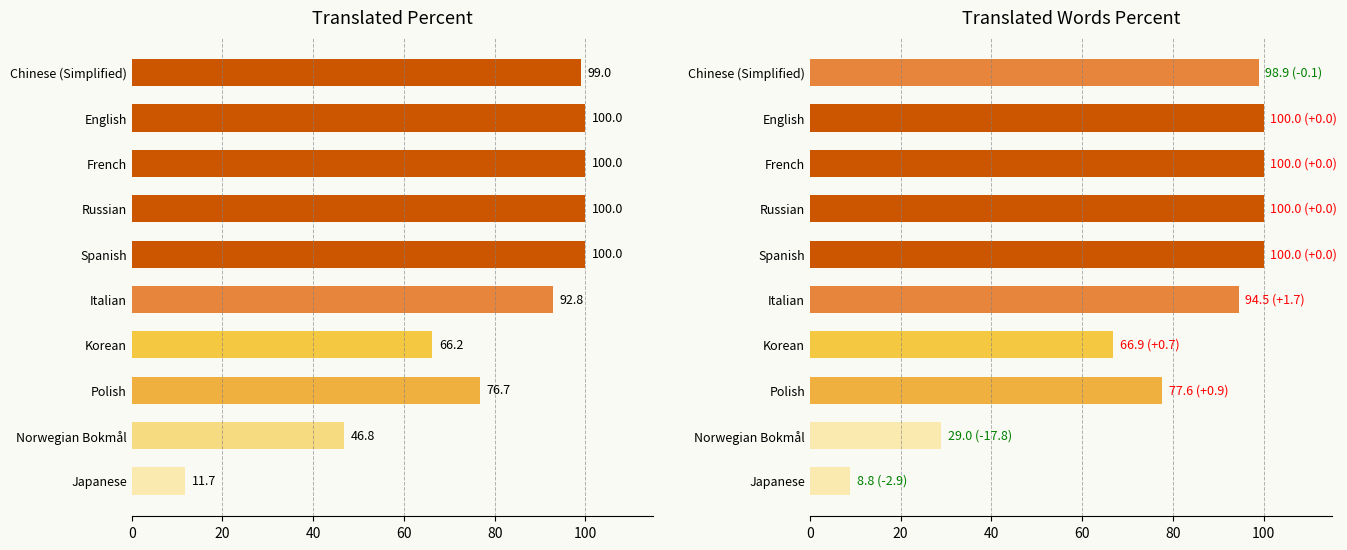

How many groups of bars are there?

10